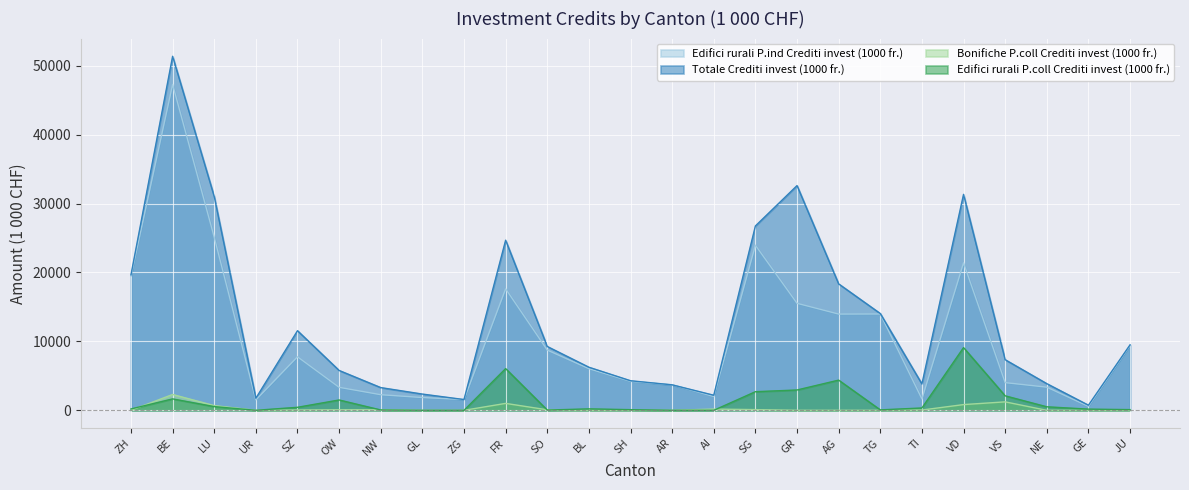

How many positive values does the Bonifiche P.coll Crediti invest (1000 fr.) series have?

12